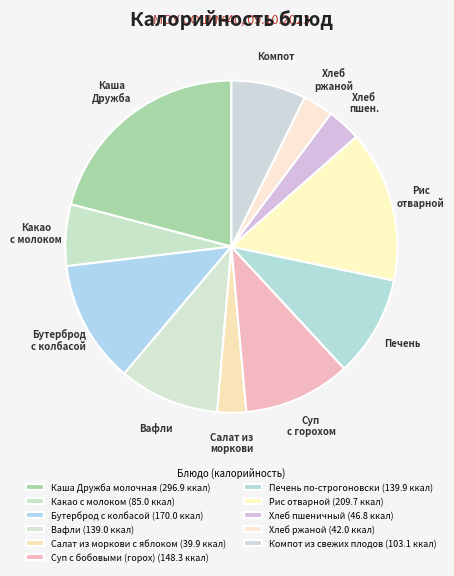

Count the number of slices in the pie.

11